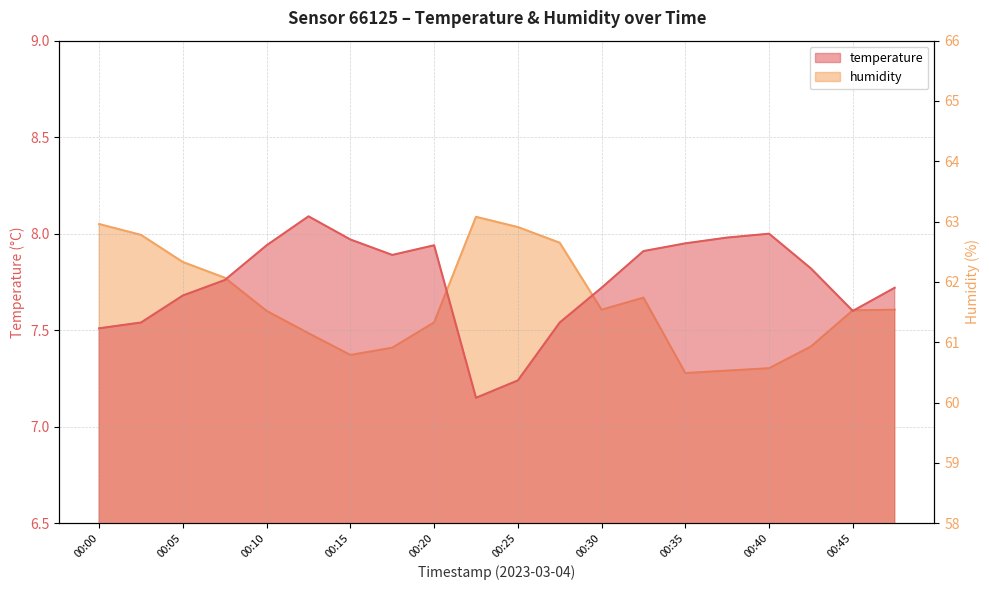

What is the sum of the humidity values at 00:12 and 00:22?

124.2